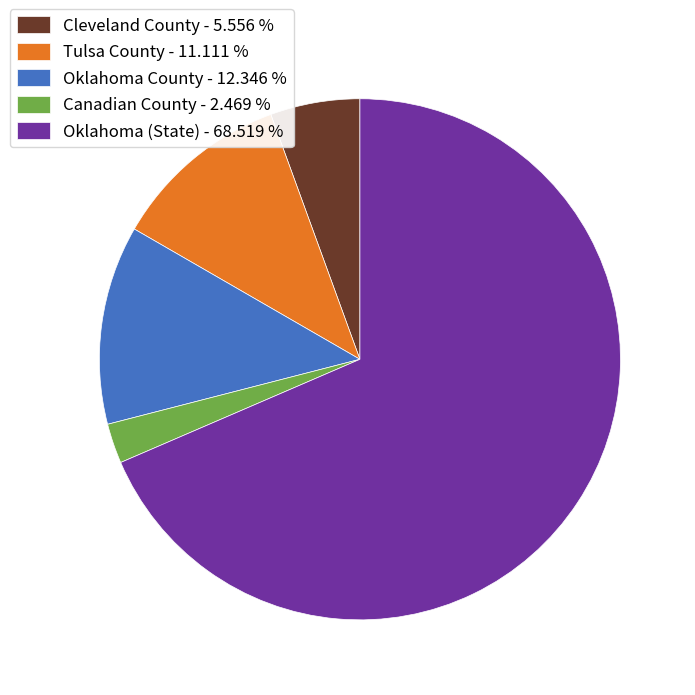

Which has a higher value, Tulsa County or Oklahoma (State)?

Oklahoma (State)